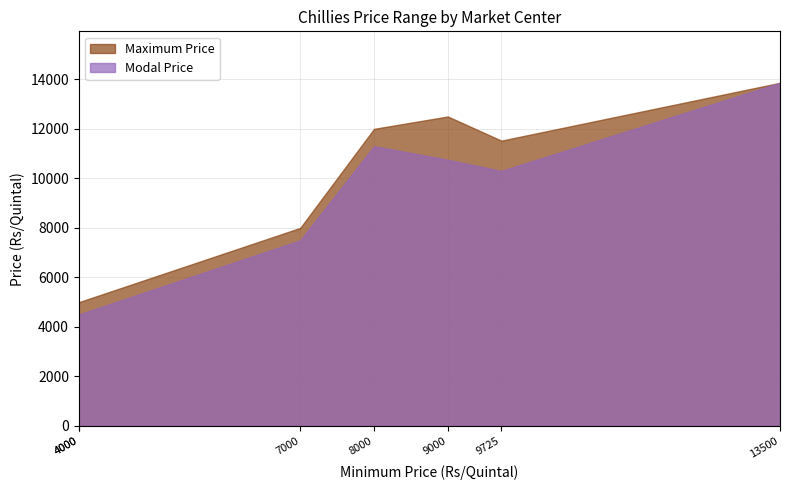

Which series has the largest range (max minus min)?

Modal Price